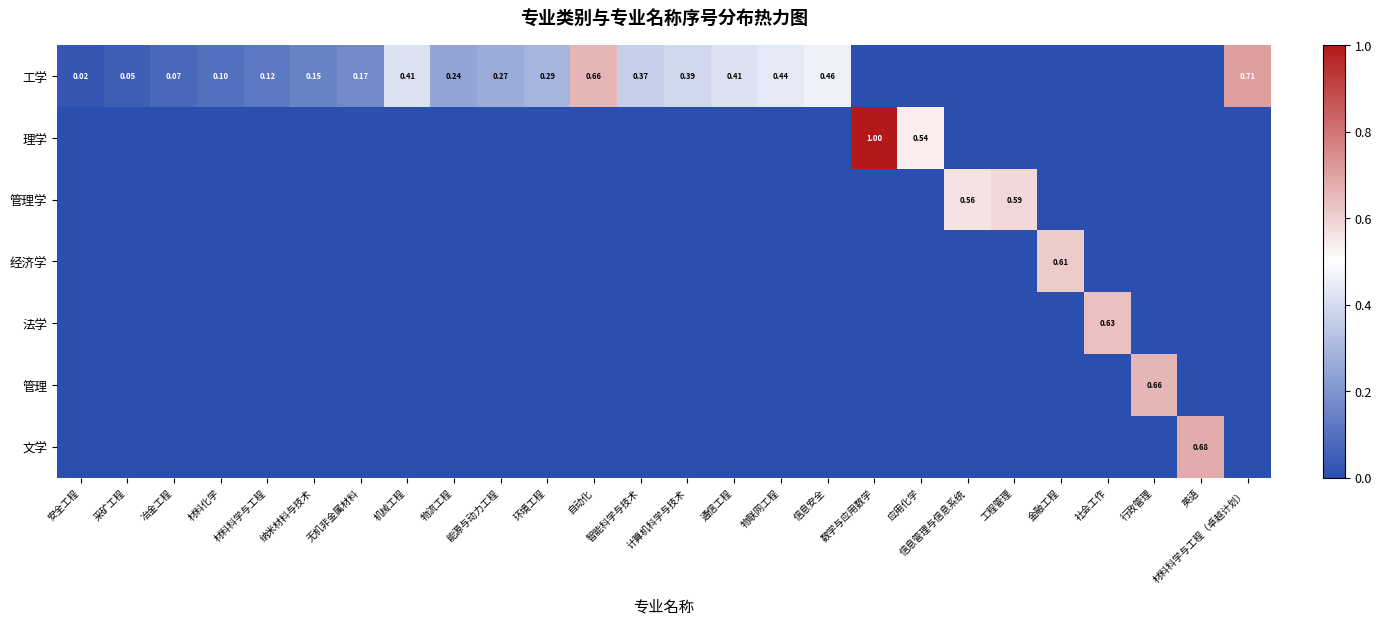

Between 材料化学 and 无机非金属材料, which series saw the biggest shift?

工学